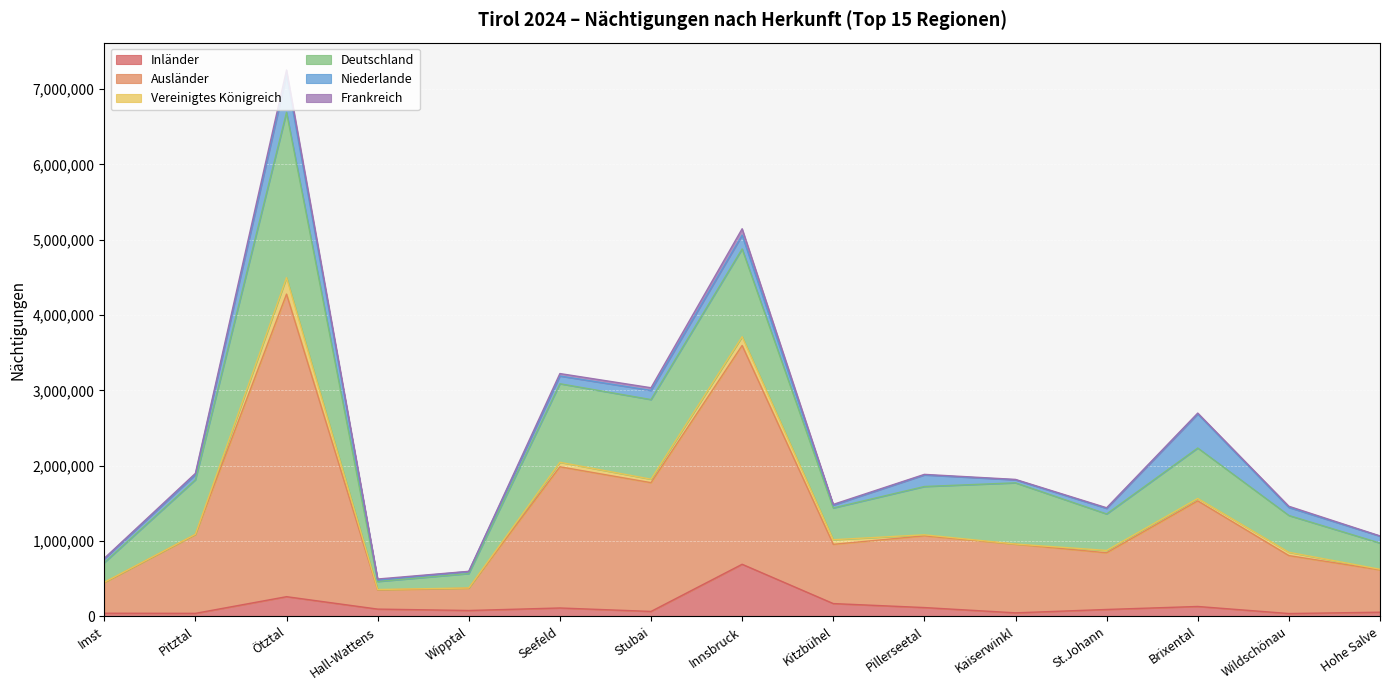

What is the label of the 12th point from the left?

St.Johann